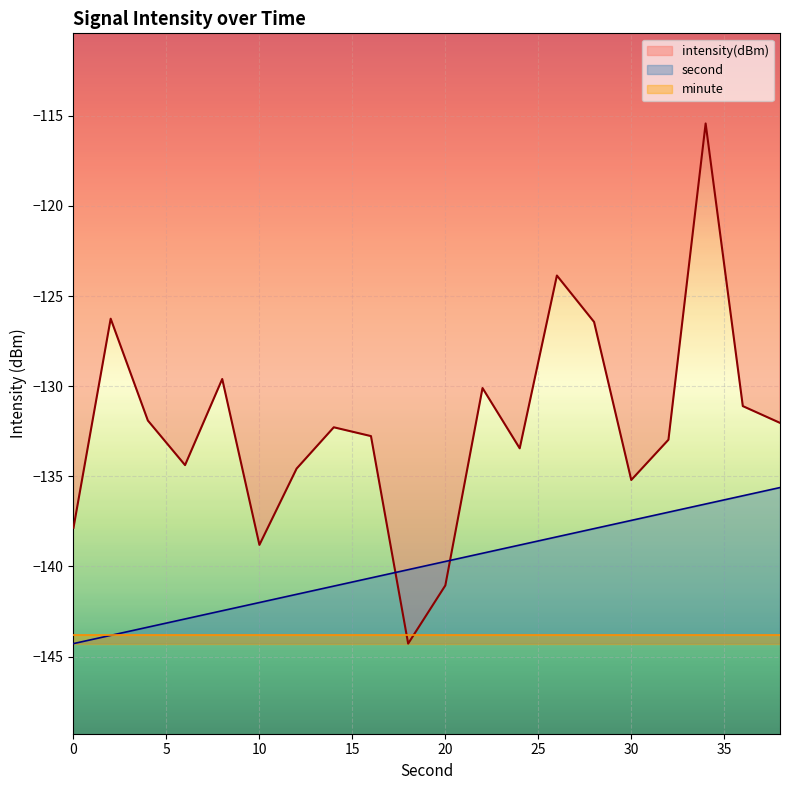

What is the maximum value for second?

-135.6